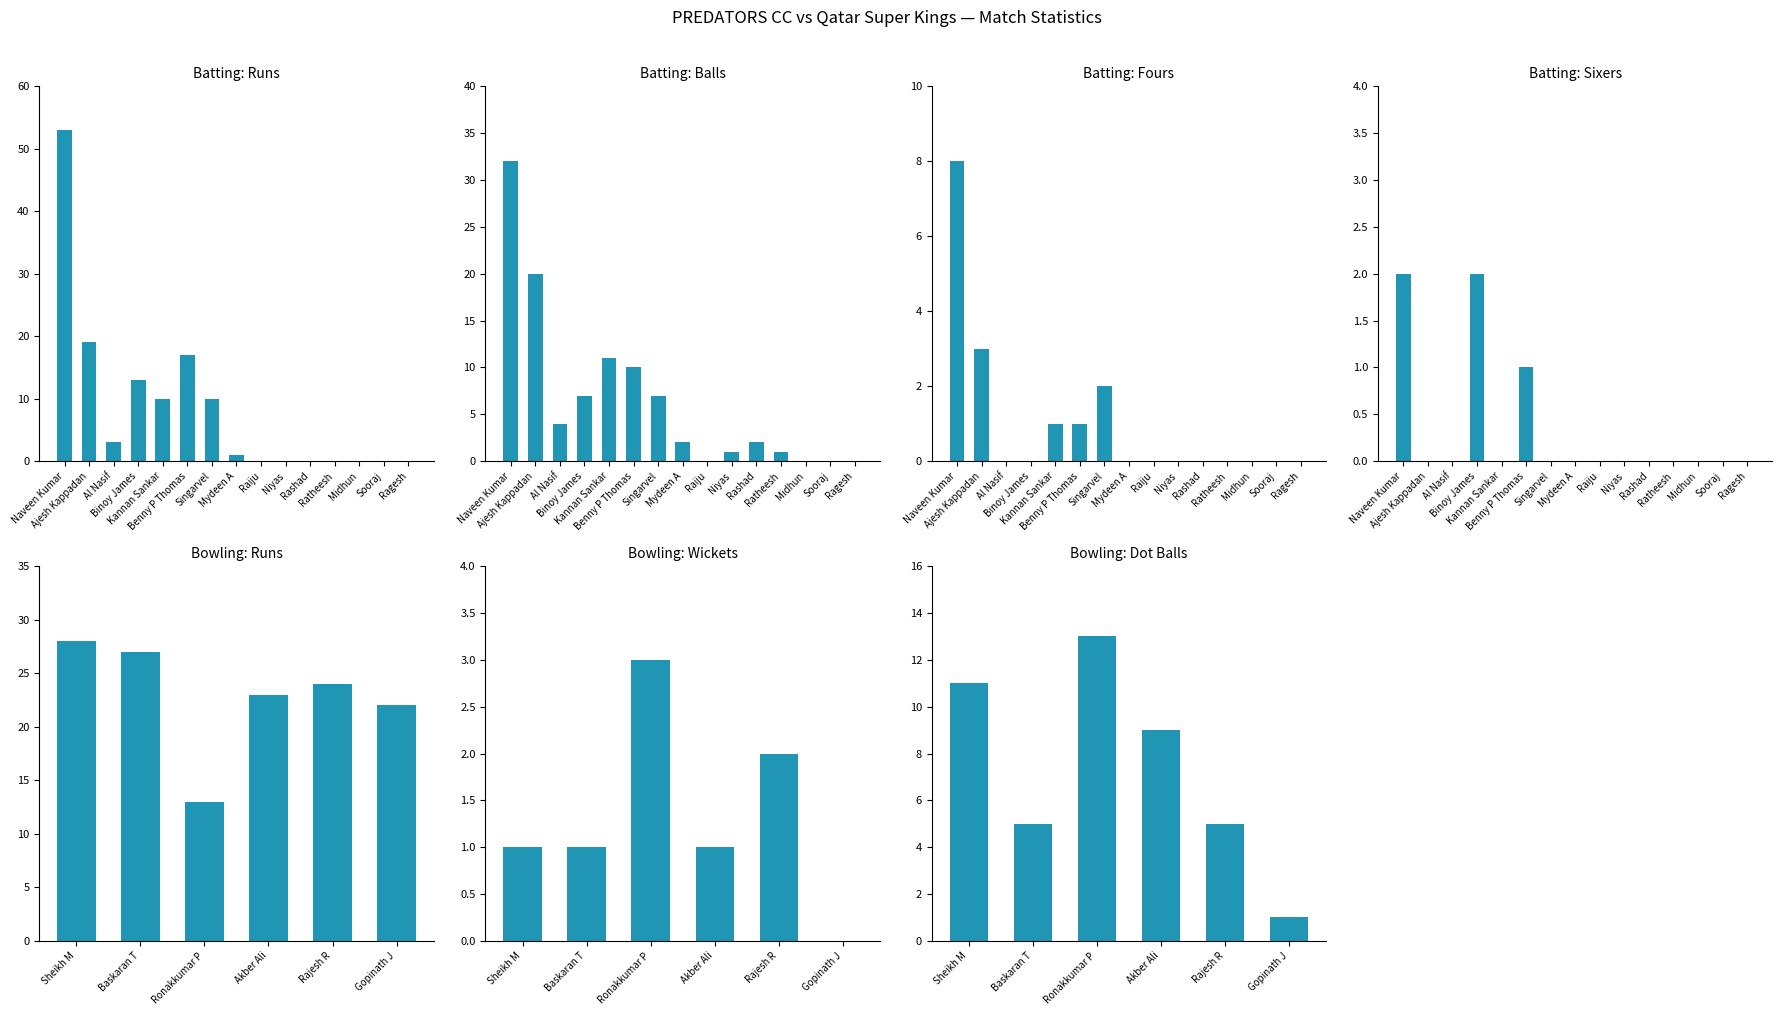

At which category does the chart reach its minimum across all series?

Raiju